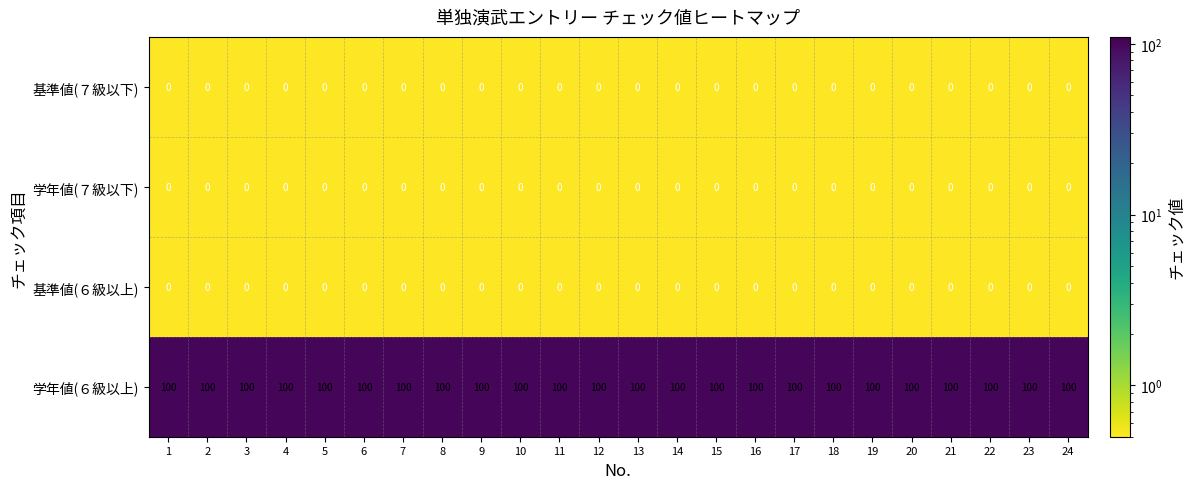

Is the value of 基準値(７級以下) at 7 greater than the value of 学年値(６級以上) at 10?

No